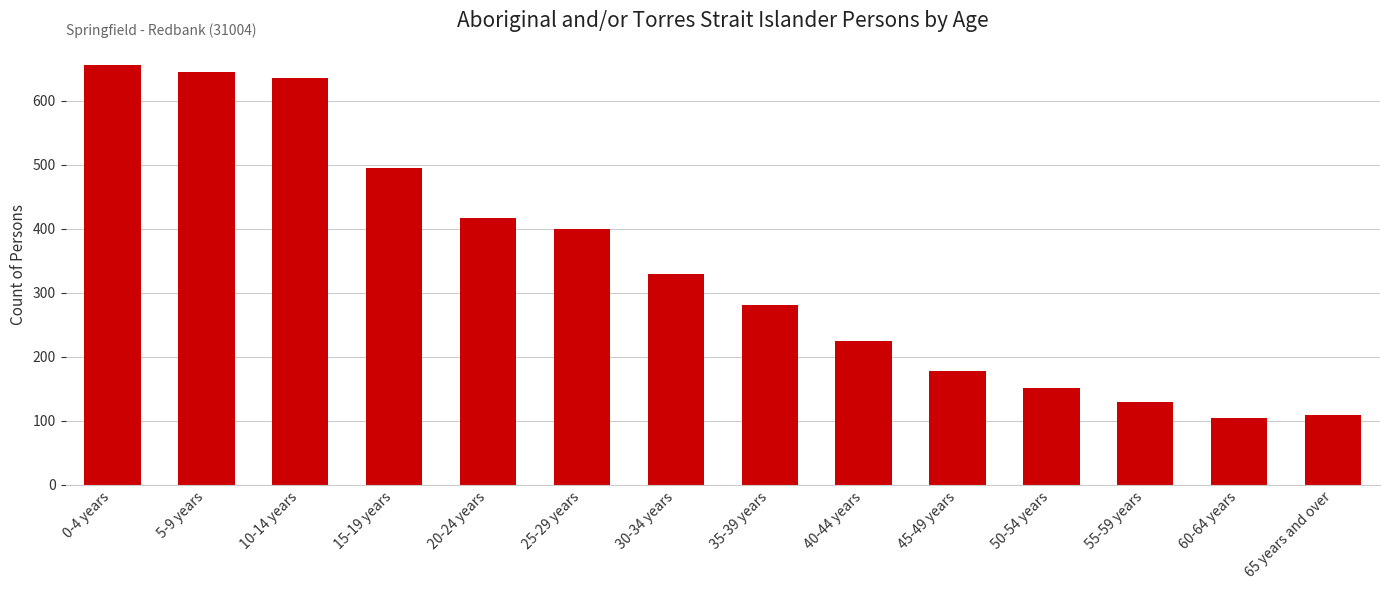

What is the greatest value displayed?

656